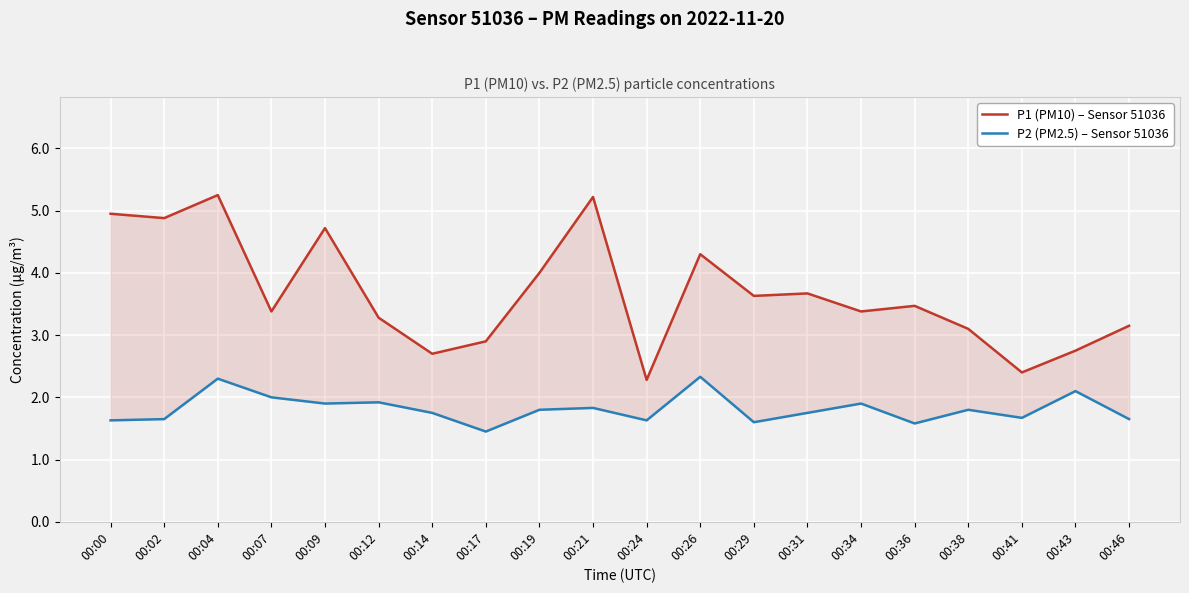

True or false: P2 (PM2.5) – Sensor 51036 has a value of 0.7 at 00:24.

False